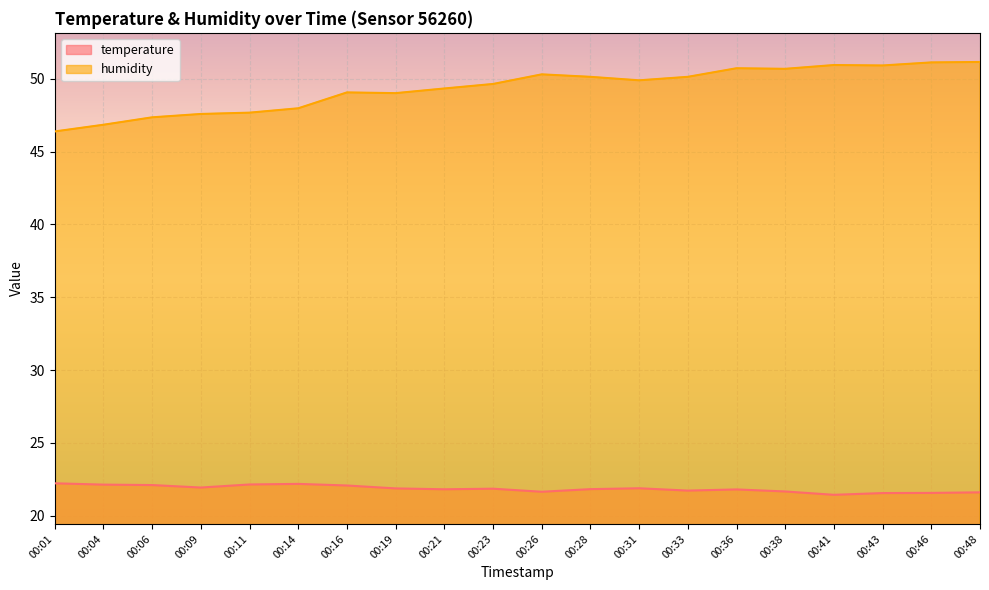

What is the value of the temperature point at the 3rd from the left?

22.1